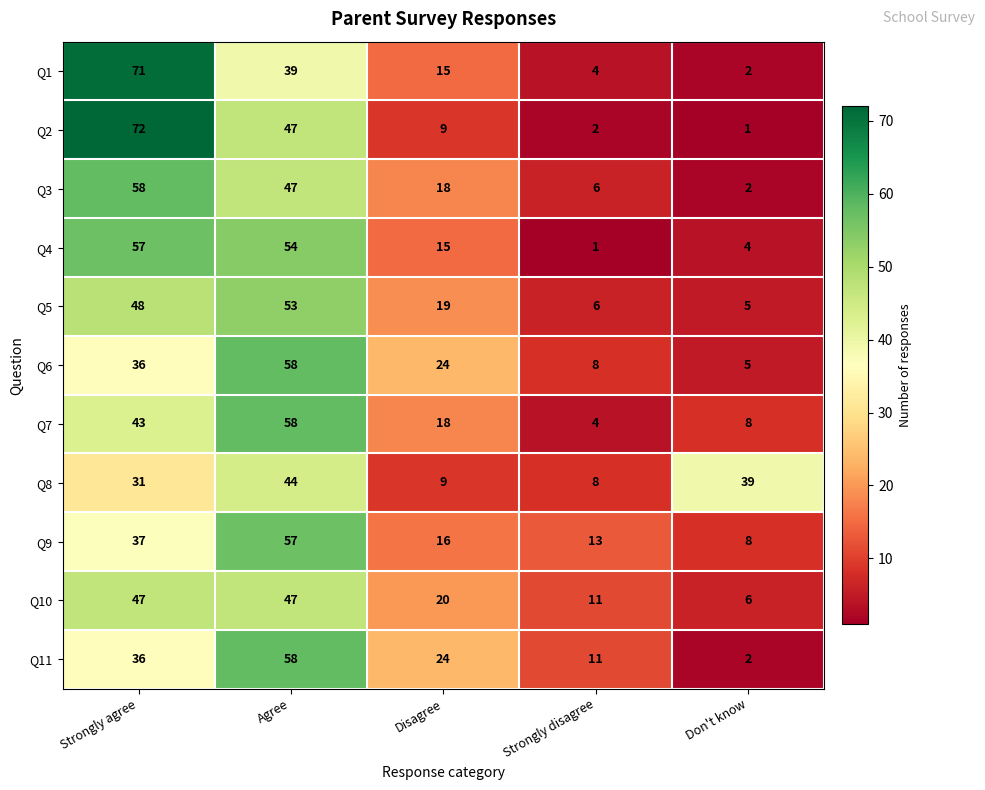

The Q2 series shows 13 at Disagree. True or false?

False